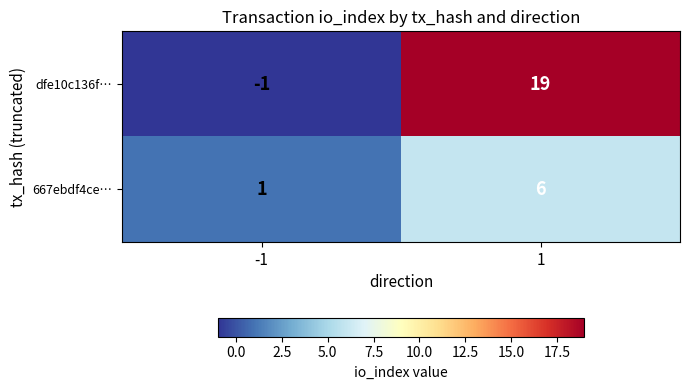

Is it true that 667ebdf4ce… equals 6 at 1?

True